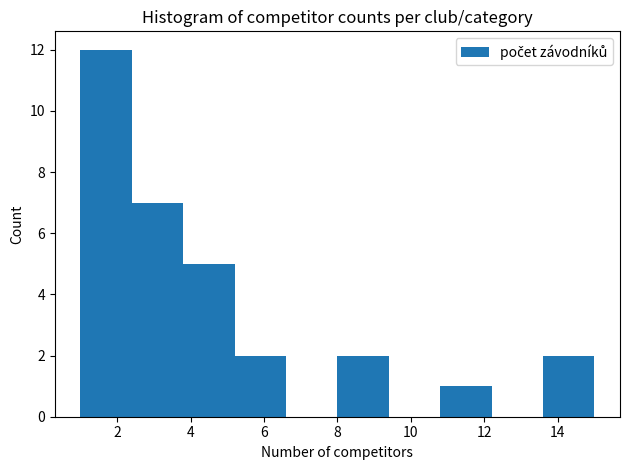

Reading left to right, list every bar in this chart as the range it spans on the x-axis followed by its height. The values are not printed on the chart, so give them approximately, as read against the axis.

1.0 to 2.4: 12
2.4 to 3.8: 7
3.8 to 5.2: 5
5.2 to 6.6: 2
6.6 to 8.0: 0
8.0 to 9.4: 2
9.4 to 10.8: 0
10.8 to 12.2: 1
12.2 to 13.6: 0
13.6 to 15.0: 2